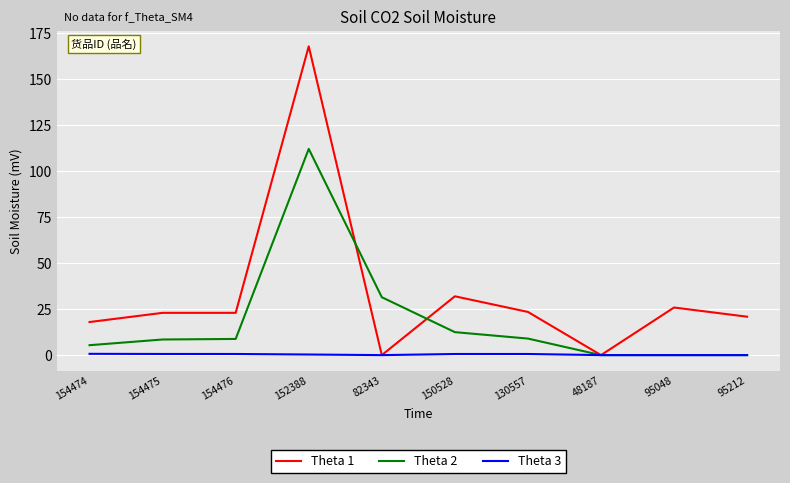

What is the greatest value displayed?

168.0